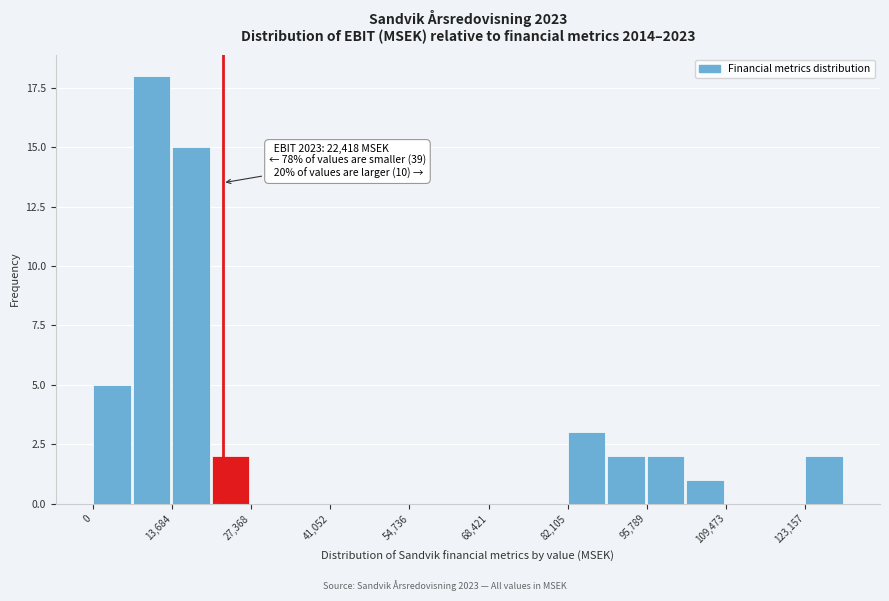

Read against the x-axis, roughly where is the centre of the tallest bar?

10000